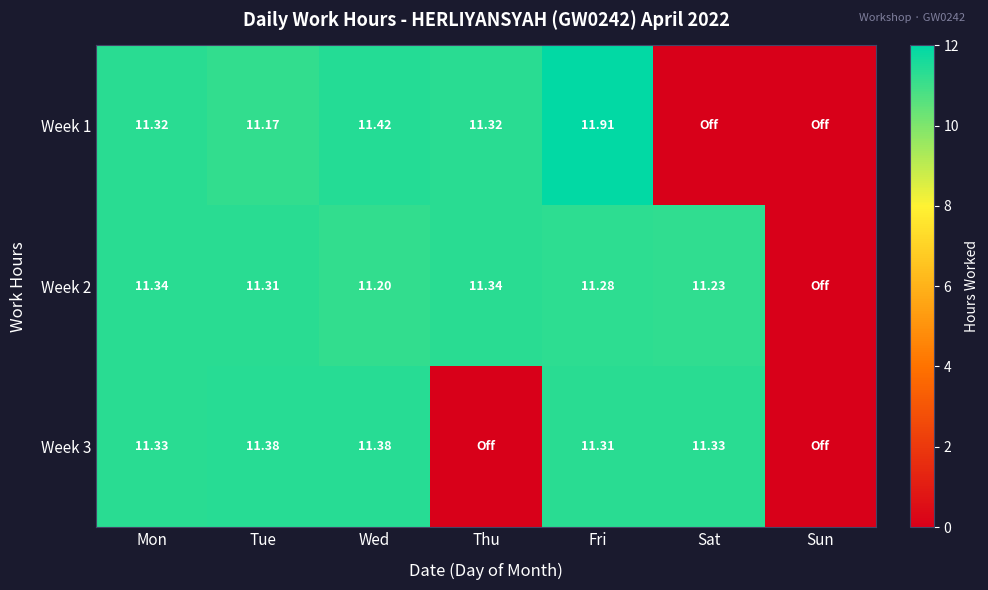

Is the value of Week 2 at Sat greater than the value of Week 3 at Mon?

No